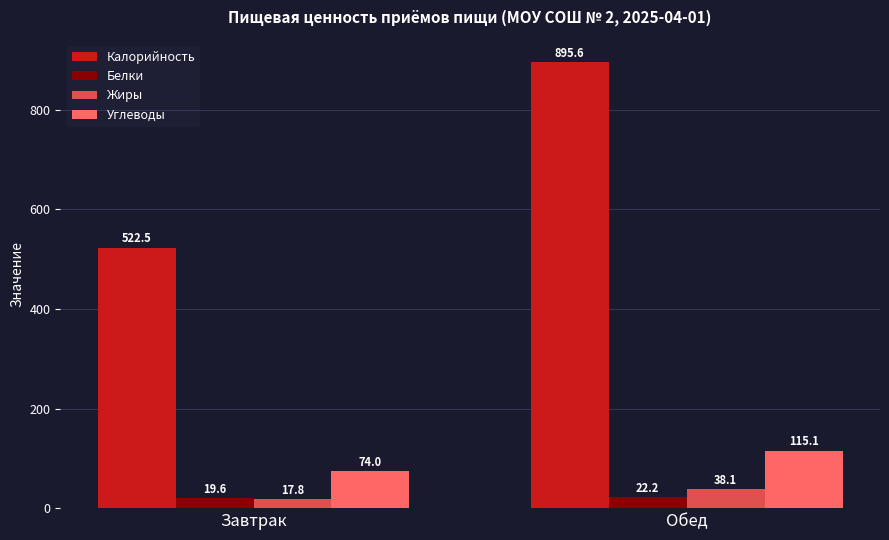

What is the label of the 2nd bar from the right?

Завтрак